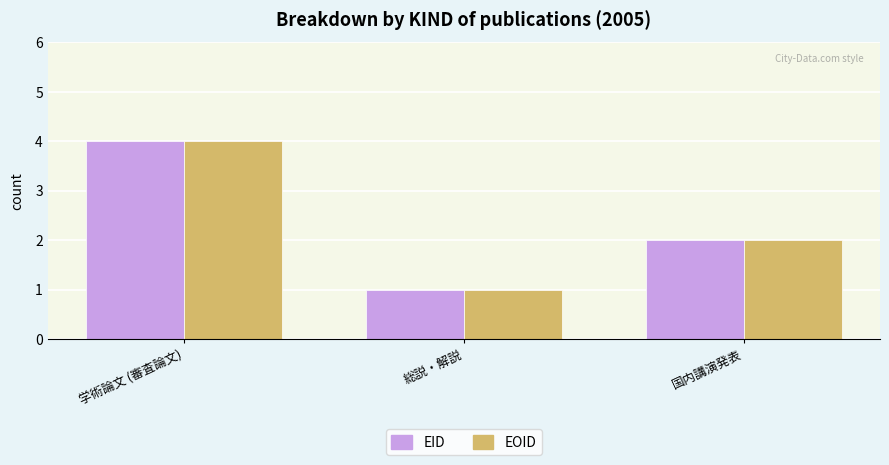

Reading right to left, extract all data points from this chart.

EID: 国内講演発表=2	総説・解説=1	学術論文 (審査論文)=4
EOID: 国内講演発表=2	総説・解説=1	学術論文 (審査論文)=4